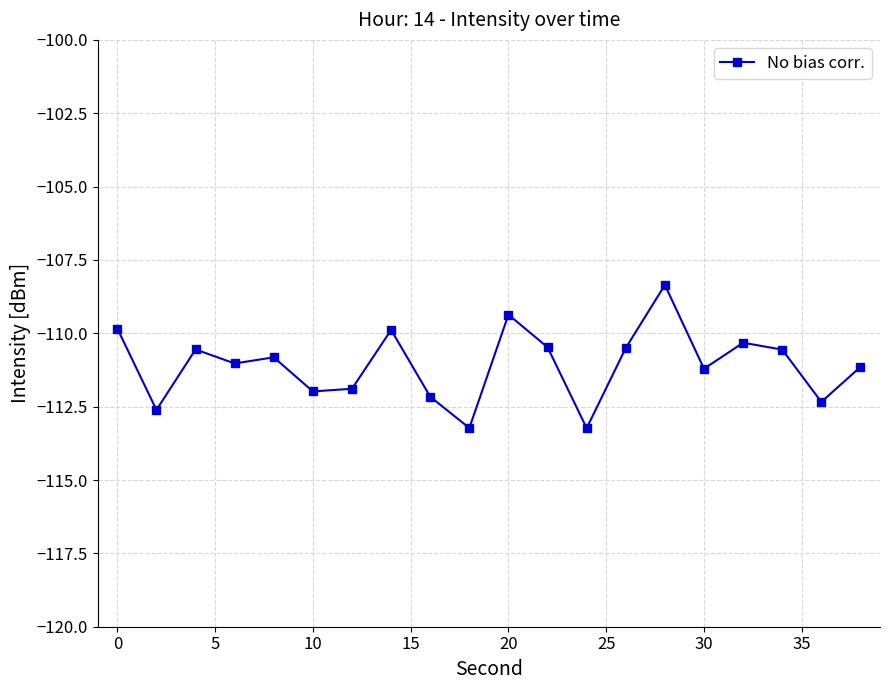

Does the chart have visible grid lines?

Yes